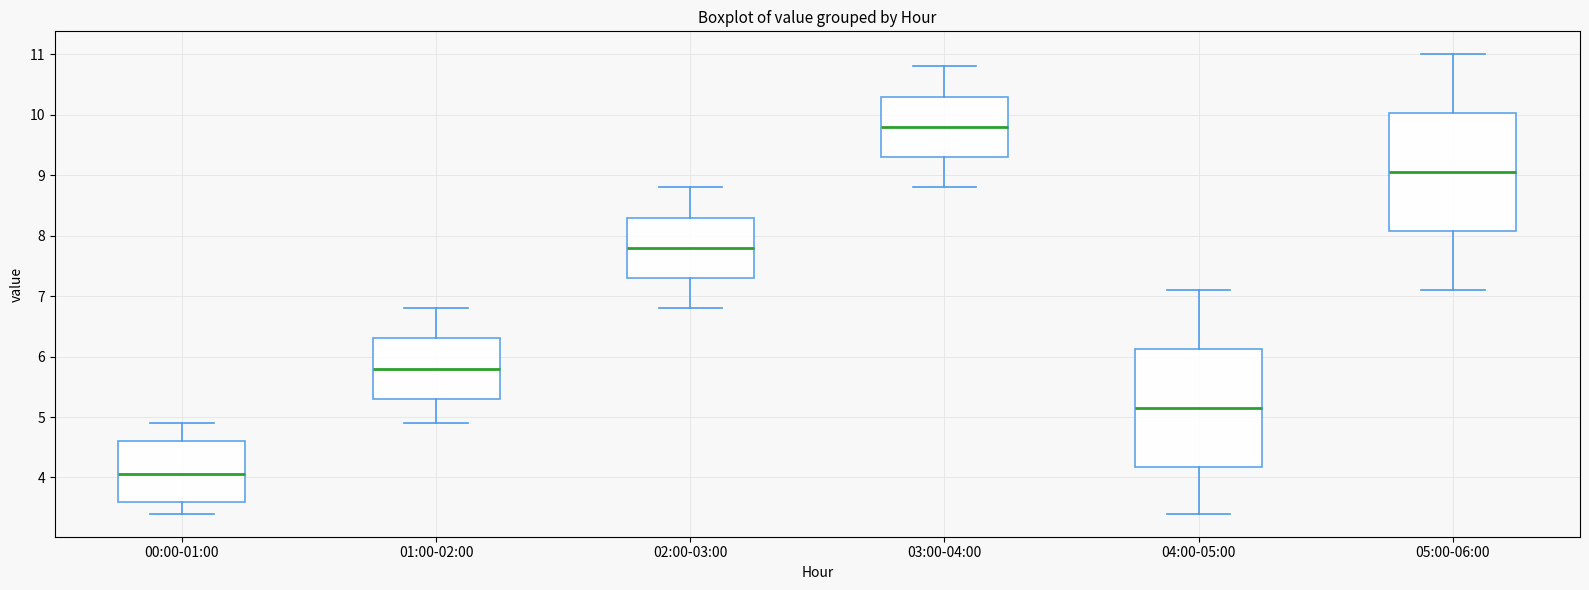

Reading left to right, transcribe this box plot: for each box, give where its median line is, the range the box spans, and where its two whiskers end, as read against the y-axis. The values are not printed on the chart, so give them approximately, as read against the axis.

00:00-01:00: median 4.1, box 3.6 to 4.6, whiskers 3.4 to 4.9
01:00-02:00: median 5.8, box 5.3 to 6.3, whiskers 4.9 to 6.8
02:00-03:00: median 7.8, box 7.3 to 8.3, whiskers 6.8 to 8.8
03:00-04:00: median 9.8, box 9.3 to 10.3, whiskers 8.8 to 10.8
04:00-05:00: median 5.2, box 4.2 to 6.1, whiskers 3.4 to 7.1
05:00-06:00: median 9.1, box 8.1 to 10.0, whiskers 7.1 to 11.0